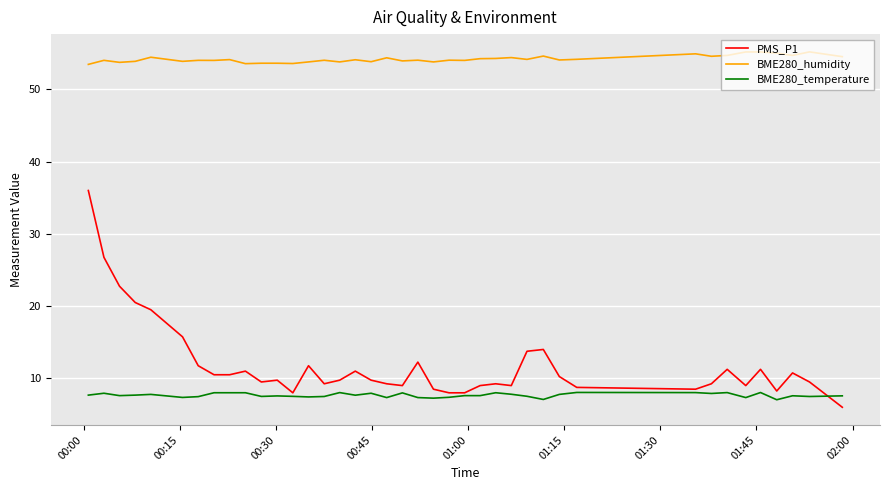

True or false: PMS_P1 and BME280_humidity cross at least once.

False